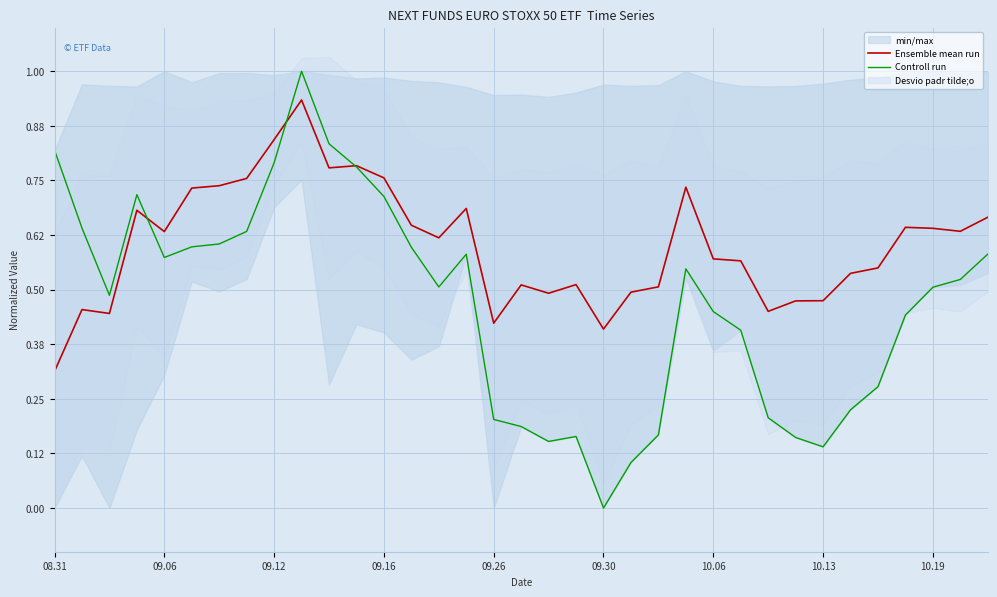

What is the value of the Ensemble mean run point at the 18th from the left?

0.5